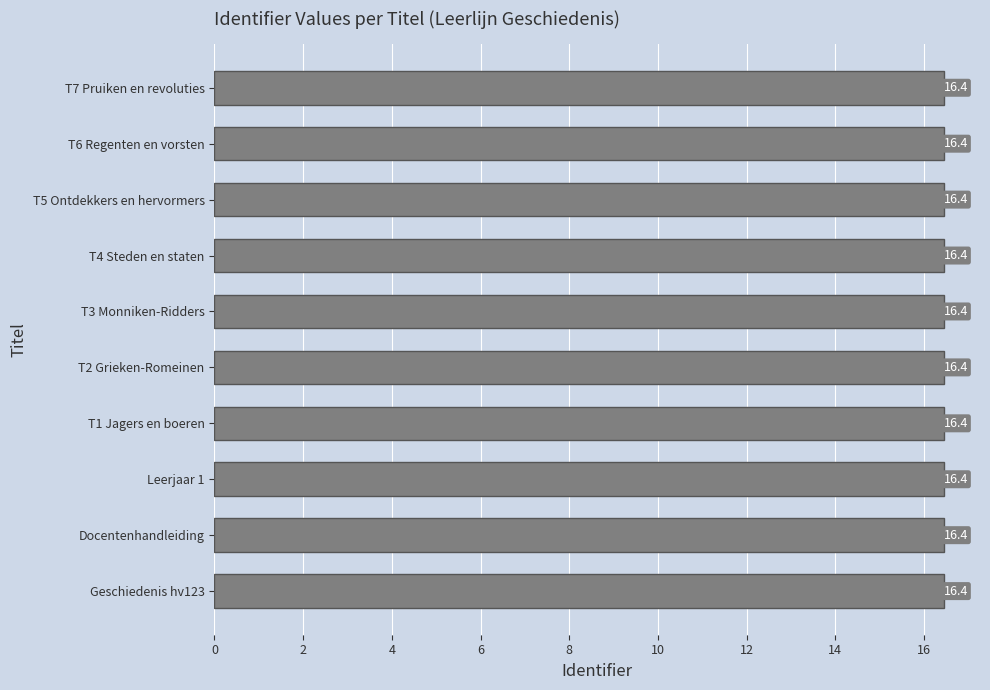

What is the sum of all values?

164.4